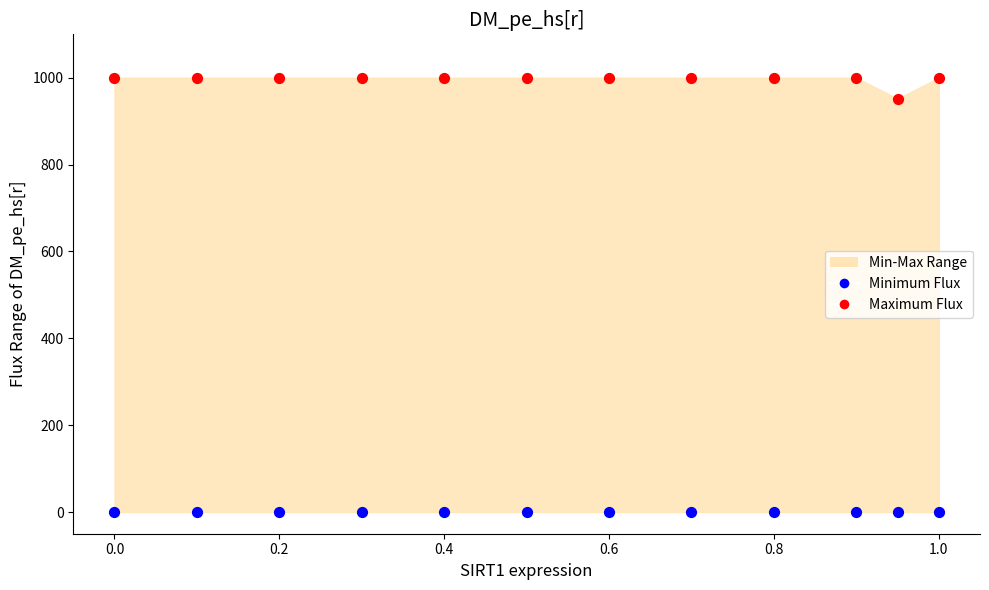

Which series contains the highest Y value?

Maximum Flux